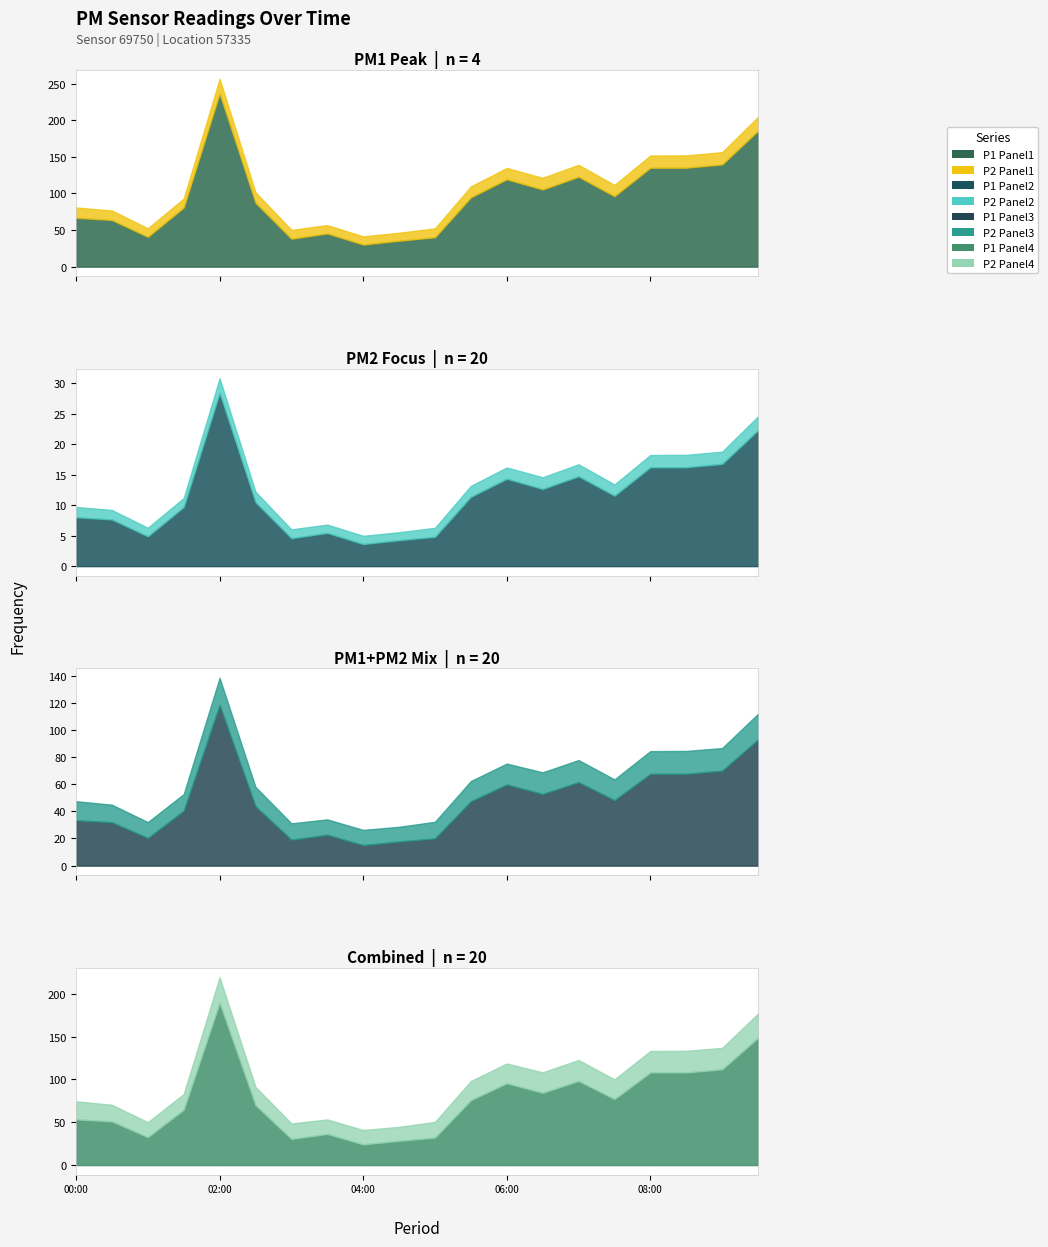

Is it true that P1 equals 96.3 at 07:30?

True